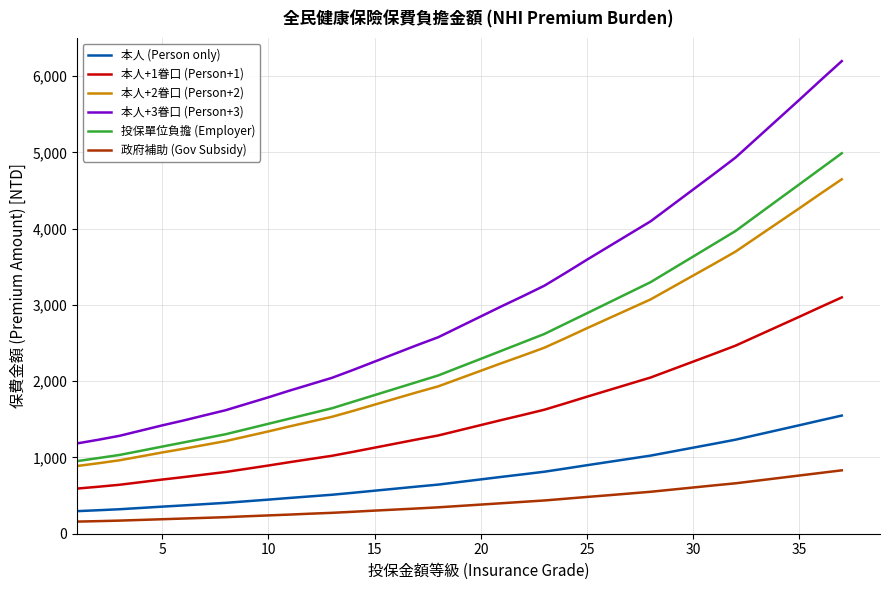

What are all the series names shown in the legend?

本人 (Person only), 本人+1眷口 (Person+1), 本人+2眷口 (Person+2), 本人+3眷口 (Person+3), 投保單位負擔 (Employer), 政府補助 (Gov Subsidy)